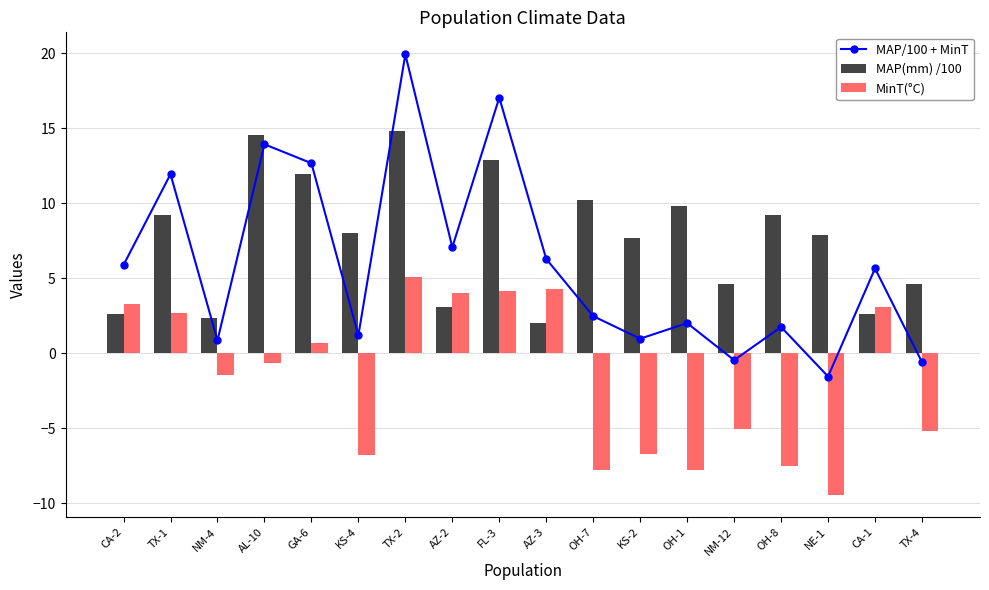

Which category has the lowest value in the MAP/100 + MinT series?

NE-1